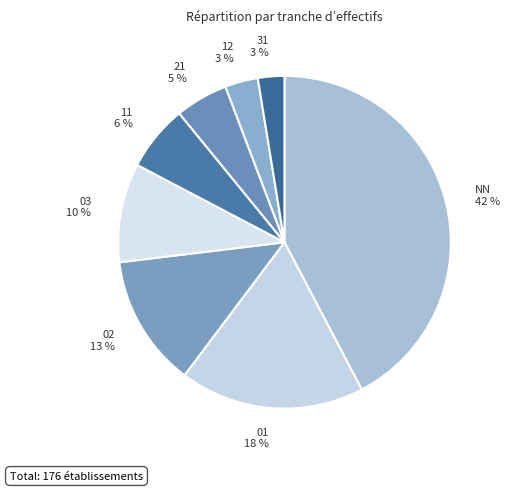

The 02 slice represents 13% of the pie. True or false?

True